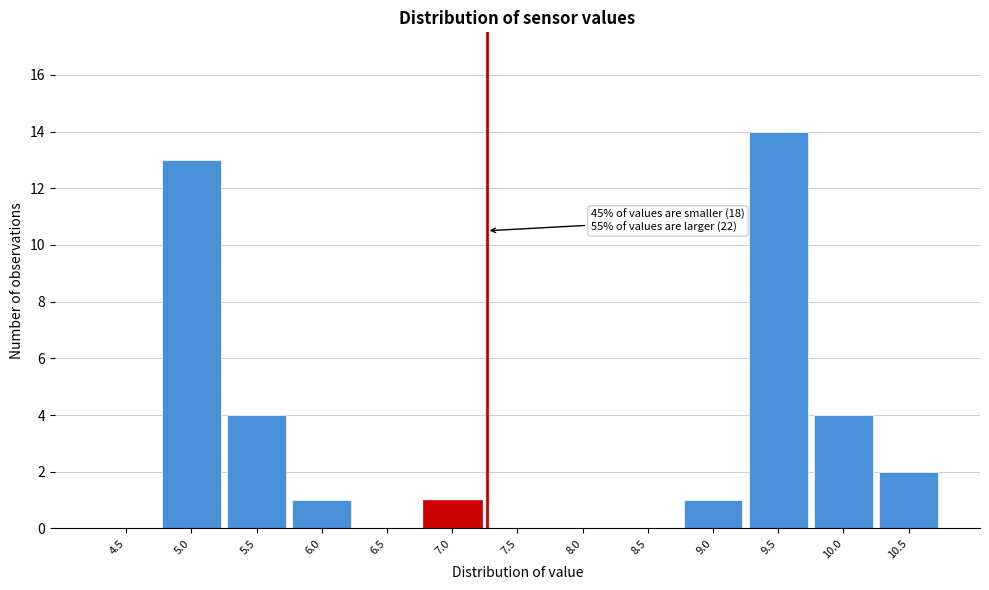

Reading left to right, list all the values displayed in this chart.

4.5=0	5.0=13	5.5=4	6.0=1	6.5=0	7.0=1	7.5=0	8.0=0	8.5=0	9.0=1	9.5=14	10.0=4	10.5=2